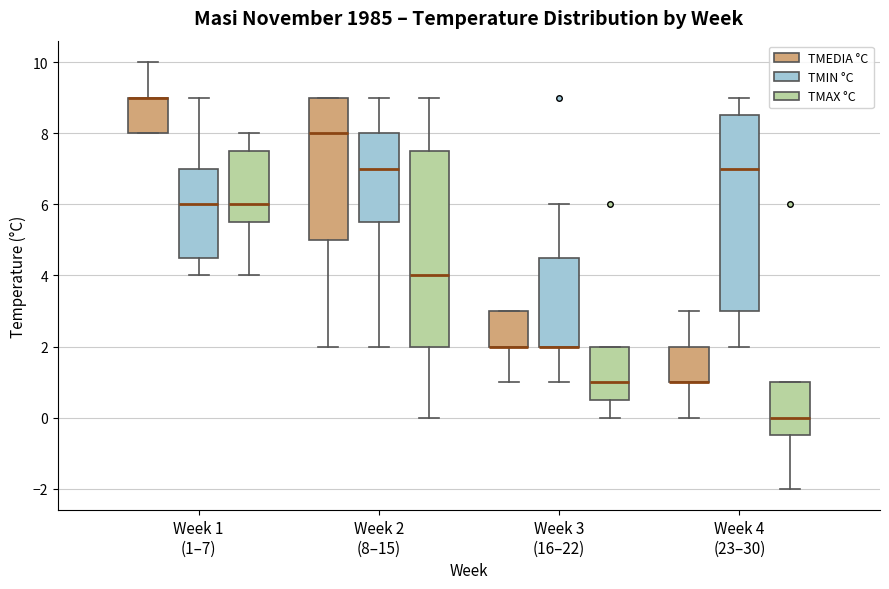

Reading left to right, transcribe this box plot: for each box, give where its median line is, the range the box spans, and where its two whiskers end, as read against the y-axis. The values are not printed on the chart, so give them approximately, as read against the axis.

Week 1 (1–7) (TMEDIA °C): median 9.0 (drawn on the box's upper edge), box 8.0 to 9.0, whiskers 8.0 to 10.0
Week 1 (1–7) (TMIN °C): median 6.0, box 4.6 to 7.0, whiskers 4.0 to 9.0
Week 1 (1–7) (TMAX °C): median 6.0, box 5.6 to 7.6, whiskers 4.0 to 8.0
Week 2 (8–15) (TMEDIA °C): median 8.0, box 5.0 to 9.0, whiskers 2.0 to 9.0
Week 2 (8–15) (TMIN °C): median 7.0, box 5.6 to 8.0, whiskers 2.0 to 9.0
Week 2 (8–15) (TMAX °C): median 4.0, box 2.0 to 7.6, whiskers 0.0 to 9.0
Week 3 (16–22) (TMEDIA °C): median 2.0 (drawn on the box's lower edge), box 2.0 to 3.0, whiskers 1.0 to 3.0
Week 3 (16–22) (TMIN °C): median 2.0 (drawn on the box's lower edge), box 2.0 to 4.6, whiskers 1.0 to 6.0
Week 3 (16–22) (TMAX °C): median 1.0, box 0.6 to 2.0, whiskers 0.0 to 2.0
Week 4 (23–30) (TMEDIA °C): median 1.0 (drawn on the box's lower edge), box 1.0 to 2.0, whiskers 0.0 to 3.0
Week 4 (23–30) (TMIN °C): median 7.0, box 3.0 to 8.6, whiskers 2.0 to 9.0
Week 4 (23–30) (TMAX °C): median 0.0, box -0.4 to 1.0, whiskers -2.0 to 1.0